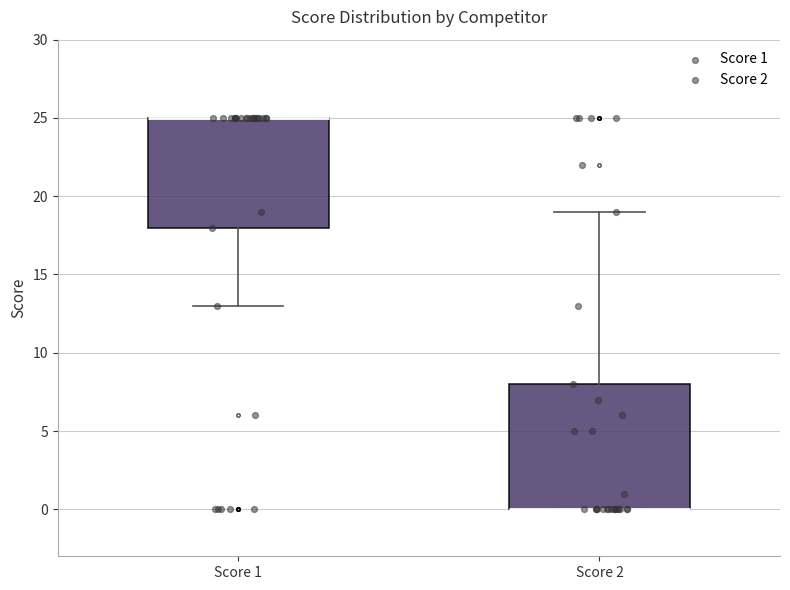

Where does the lower whisker of the box for Score 1 end on the y-axis? The values are not printed on the chart, so give them approximately, as read against the axis.

13